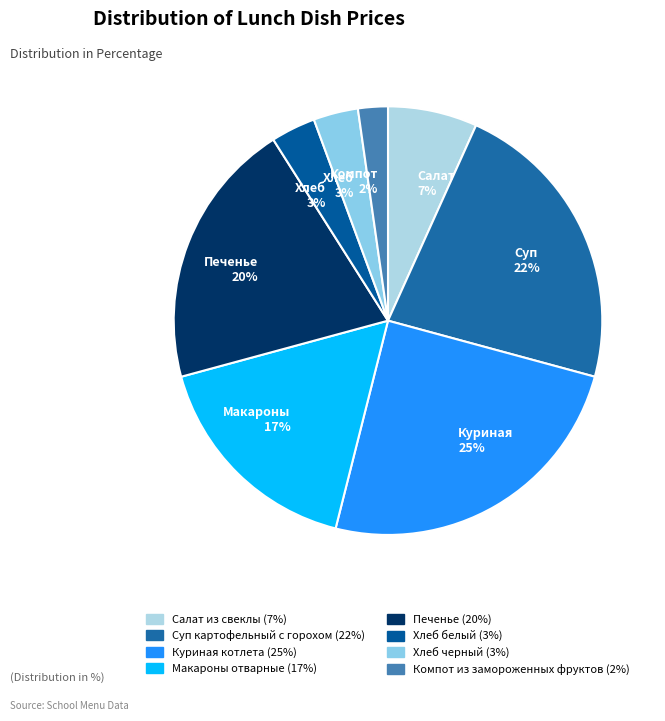

Does Печенье account for over 50% of the chart?

No